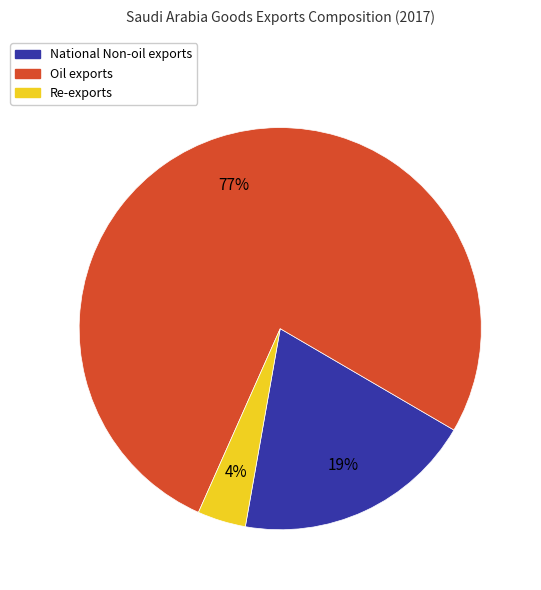

The Oil exports slice represents 88% of the pie. True or false?

False